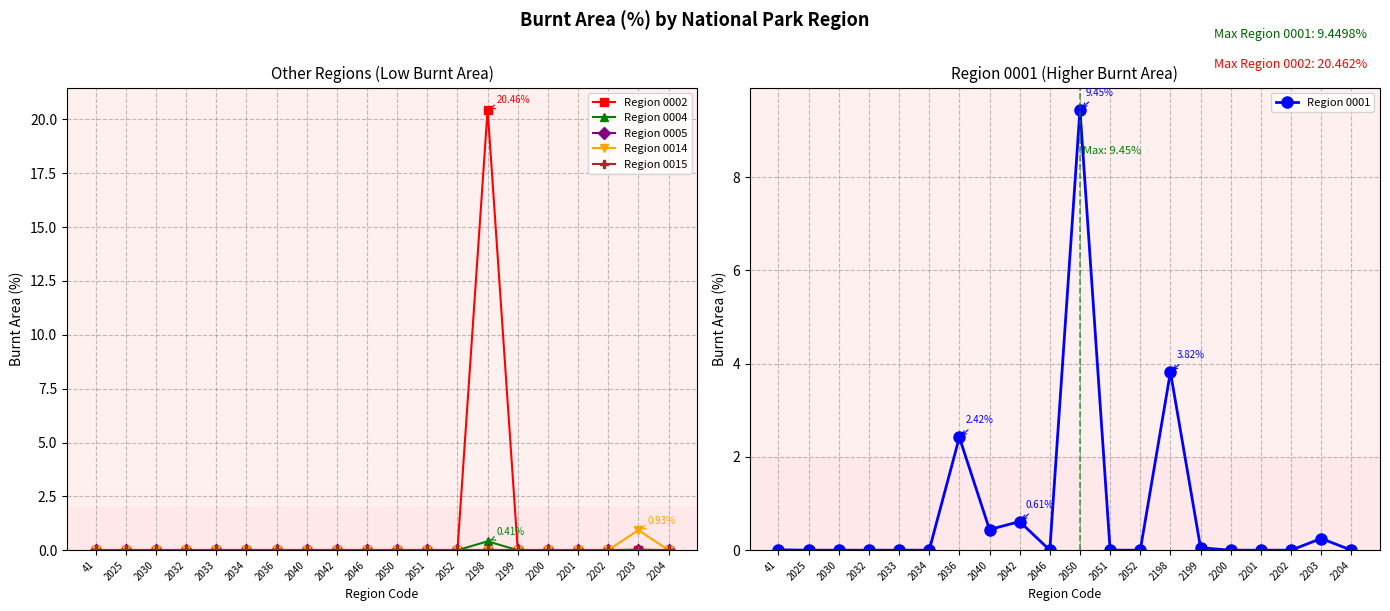

Which series has the largest range (max minus min)?

Region 0002